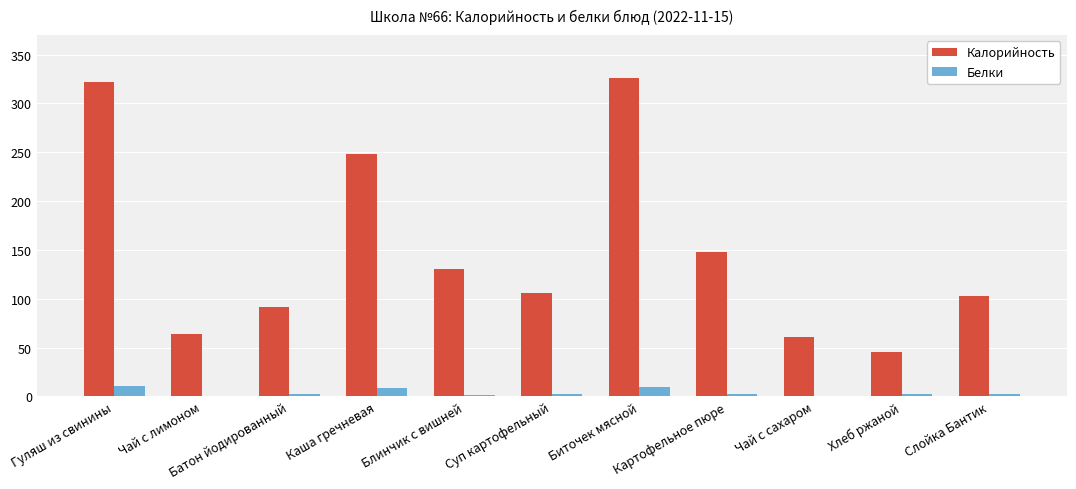

What is the greatest value displayed?

326